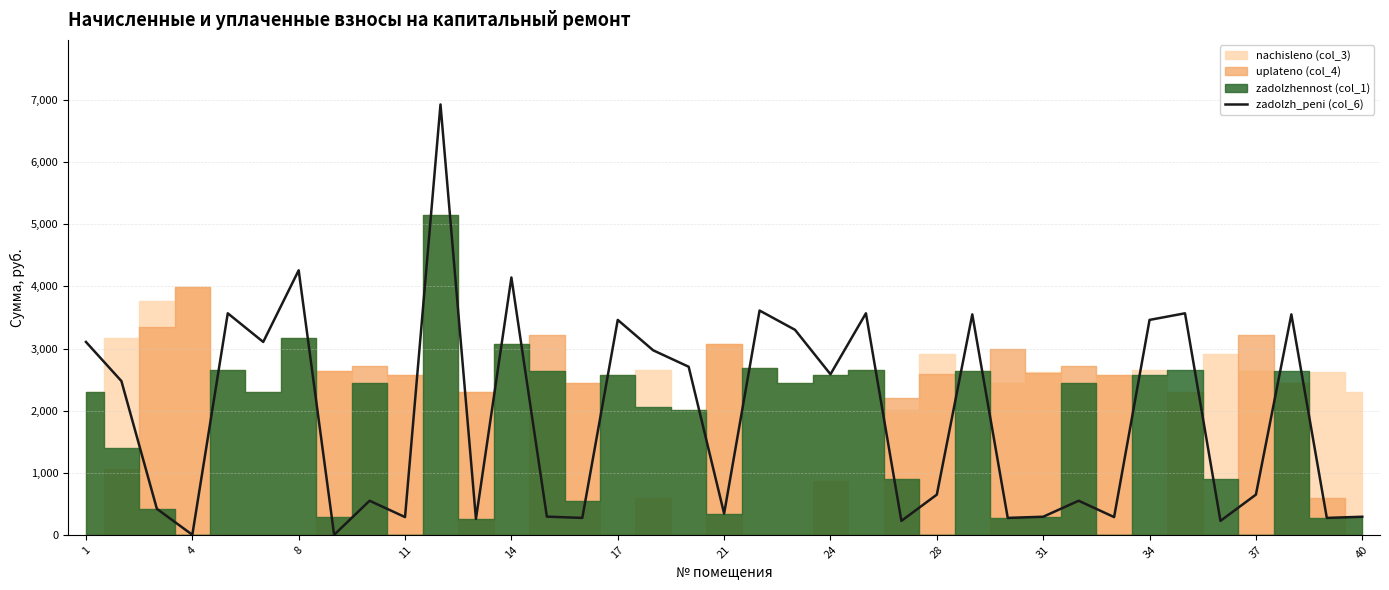

Between 18 and 4, which is larger?

4